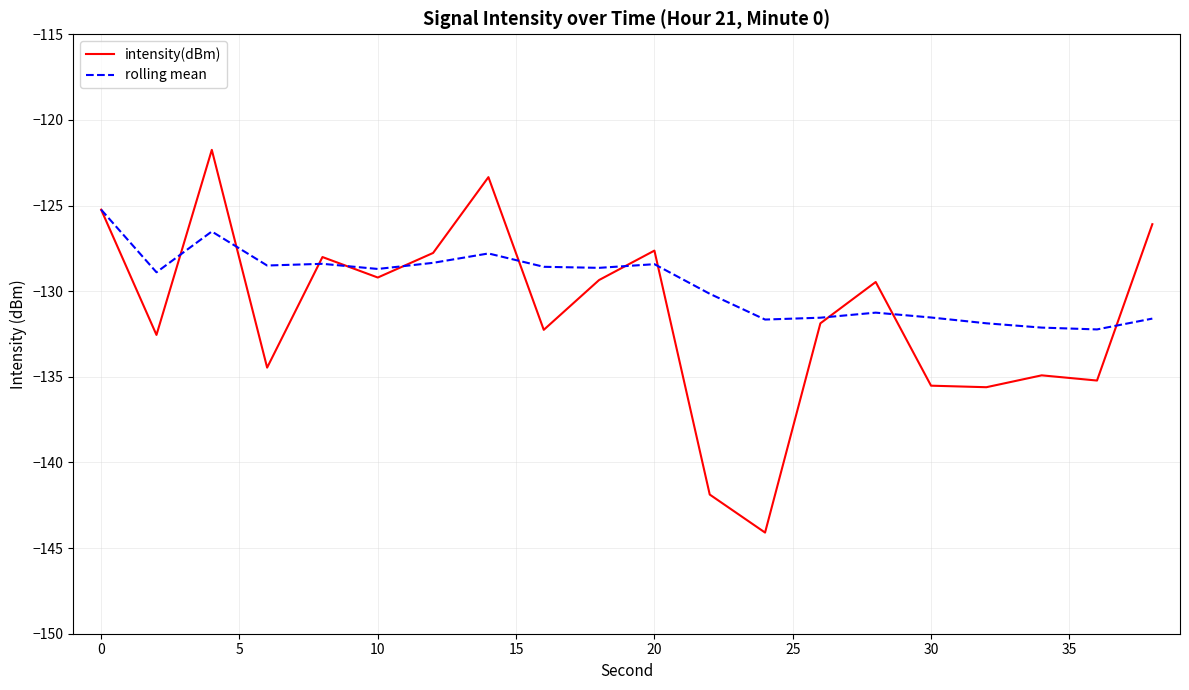

Which series has the largest total across all categories?

rolling mean